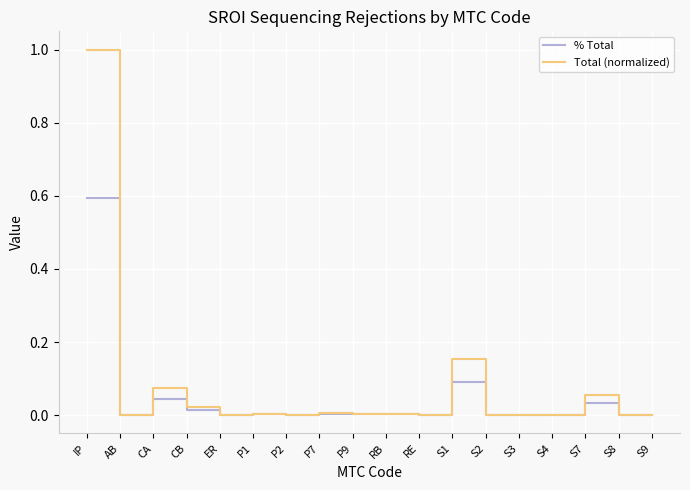

Which series has the largest range (max minus min)?

Total (normalized)